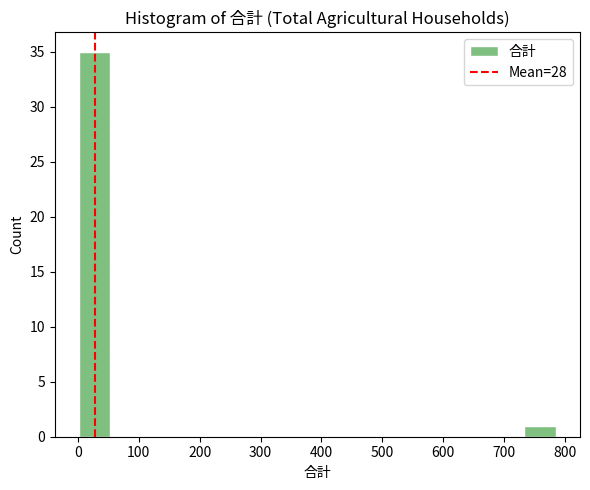

What is the height of the bar covering 730 to 790 on the x-axis? Neither the bar edges nor the heights are printed on the chart, so give them approximately, as read against the axes.

1